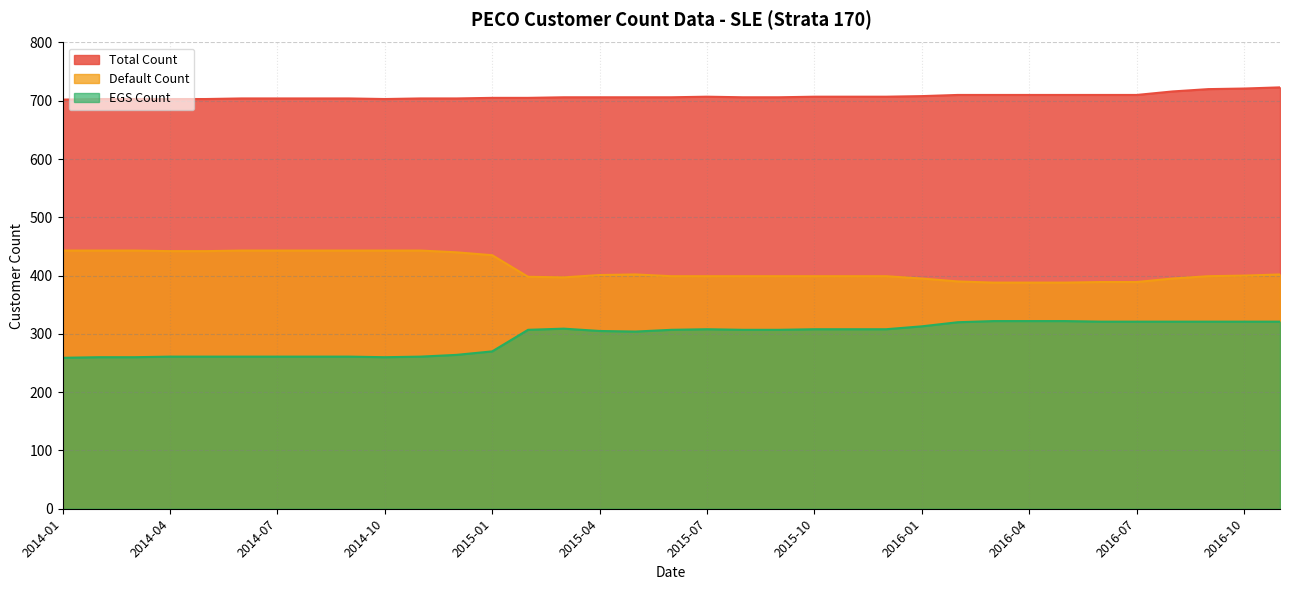

True or false: EGS Count and Default Count intersect in this chart.

False